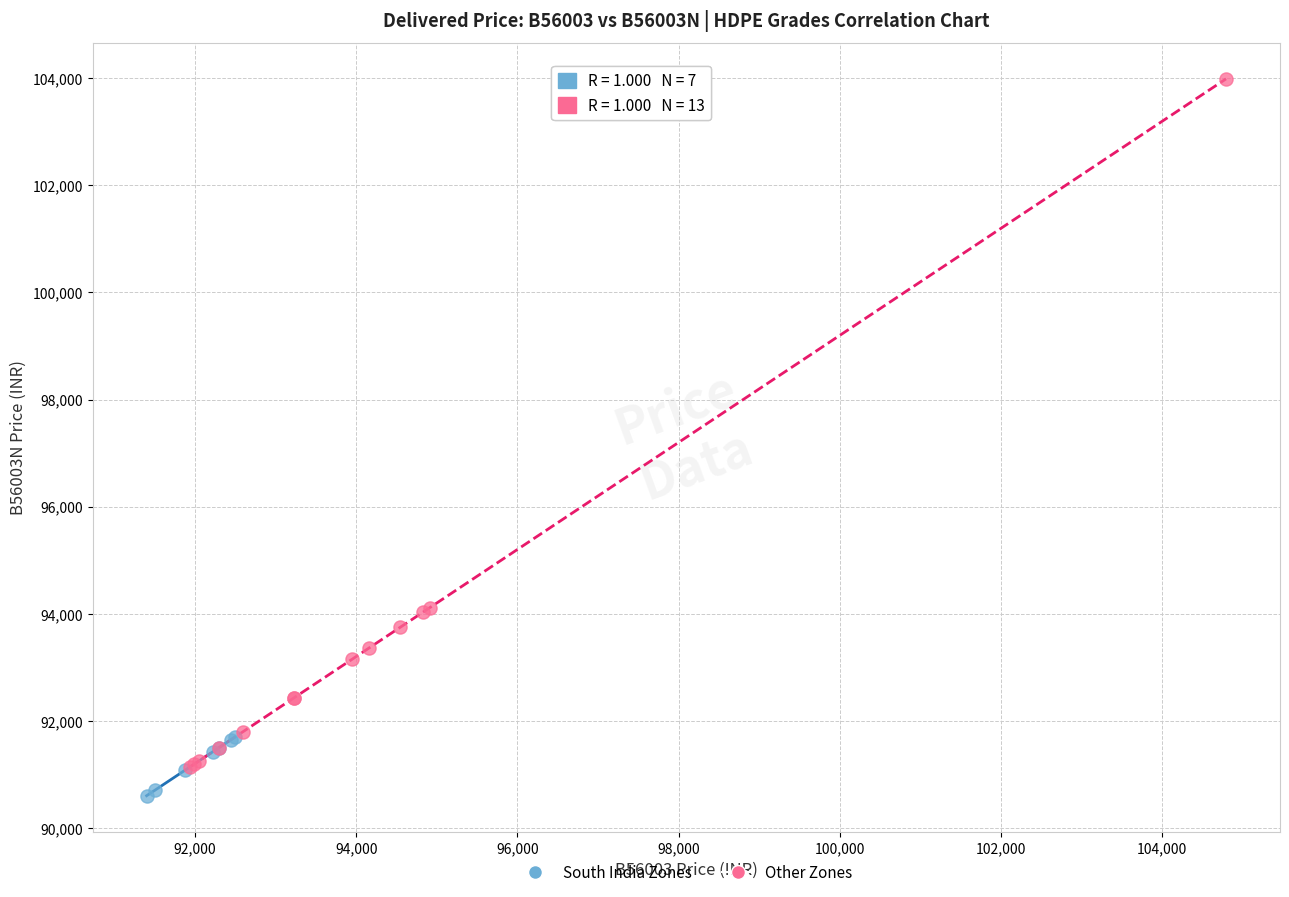

Which series contains the lowest Y value?

South India Zones